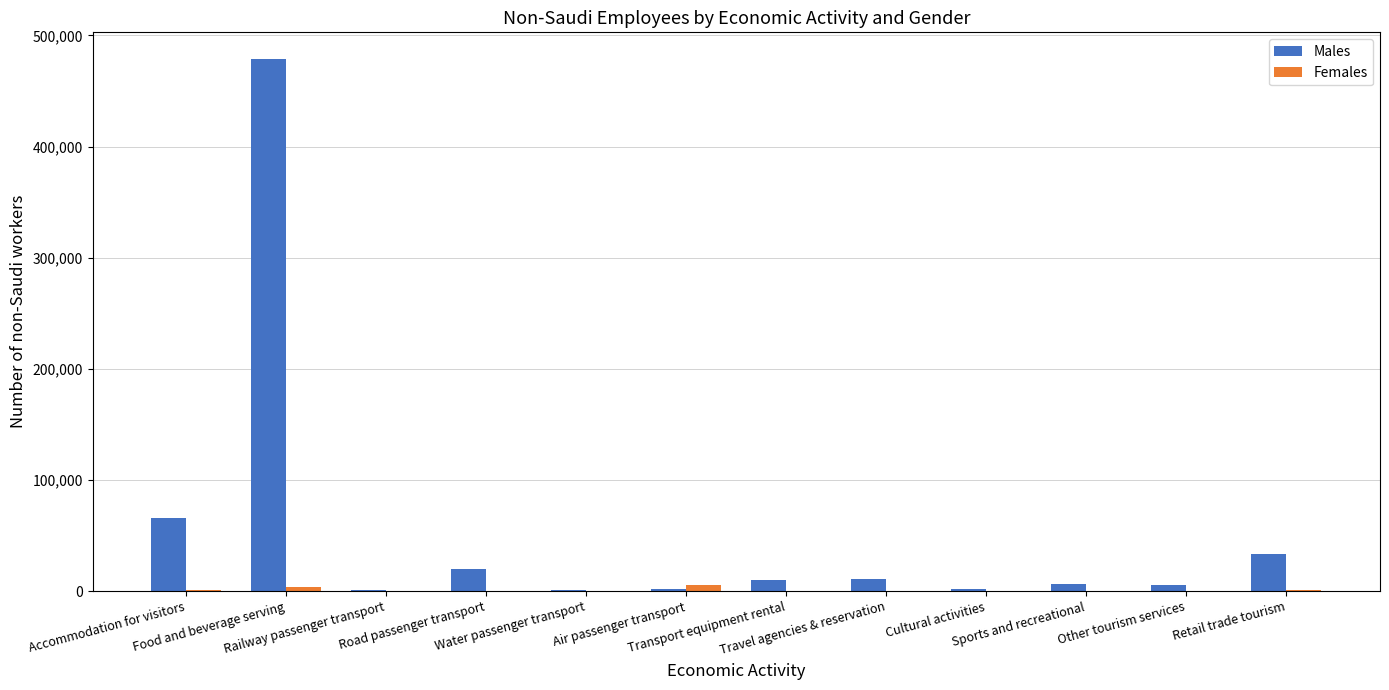

What is the maximum value for Males?

478875